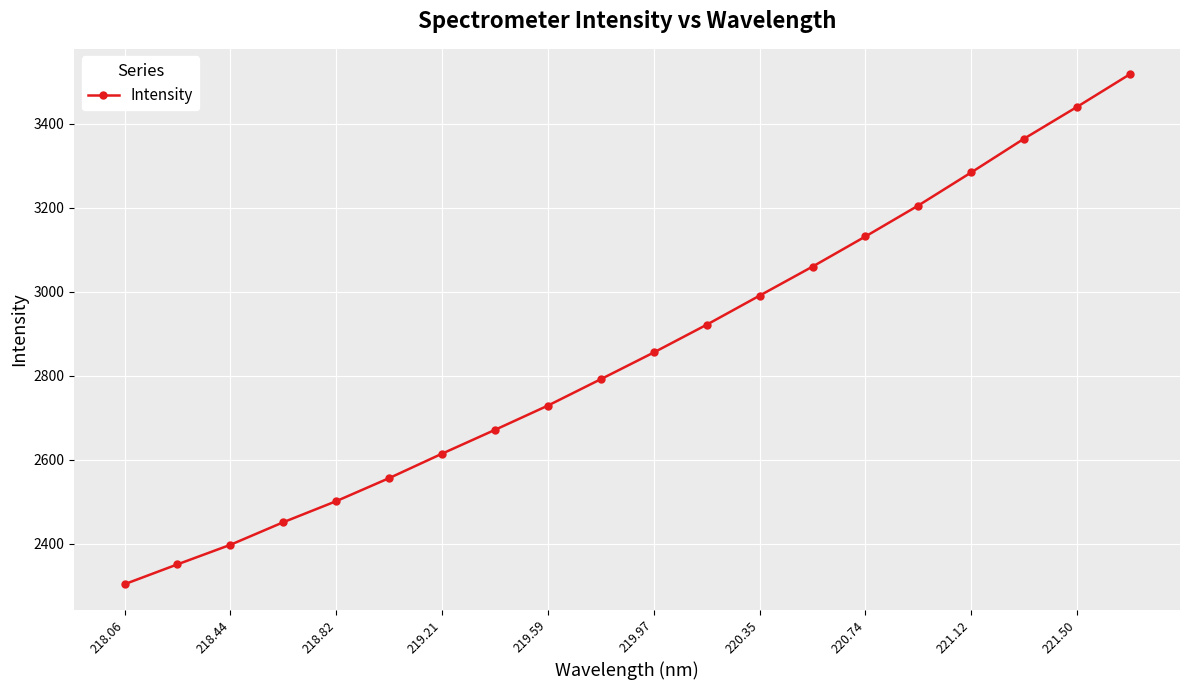

True or false: the data has more than 2 interior local peaks.

False